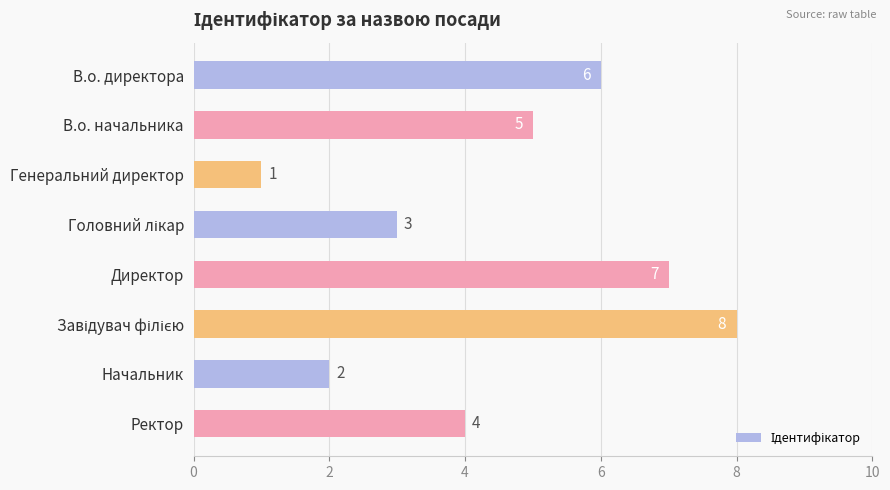

How many data points are less than 5?

4